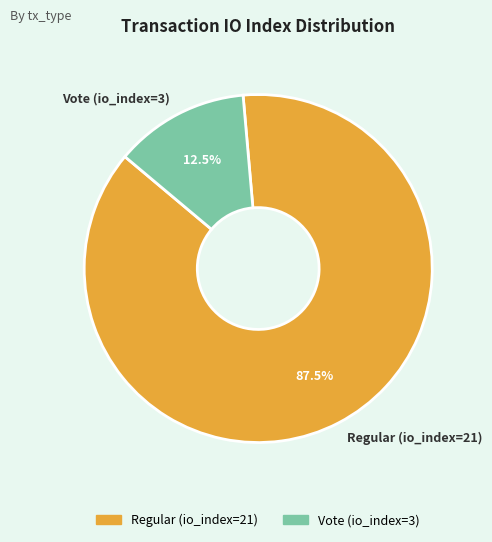

Is it true that Regular (io_index=21) is 93% of the pie?

False